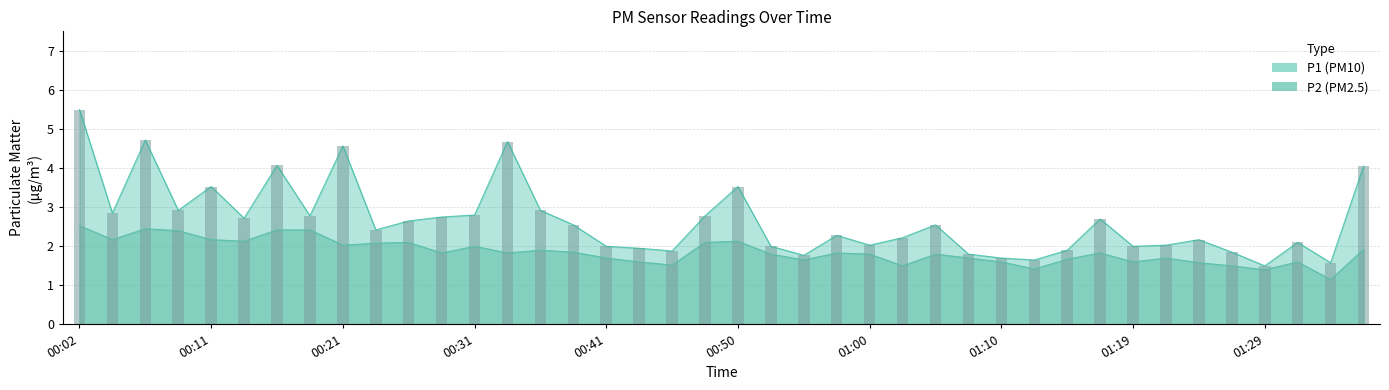

Reading left to right, extract all data points from this chart.

P1: 00:02=5.5	00:04=2.9	00:06=4.7	00:09=2.9	00:11=3.5	00:14=2.7	00:16=4.1	00:19=2.8	00:21=4.6	00:23=2.4	00:26=2.6	00:28=2.8	00:31=2.8	00:33=4.7	00:36=2.9	00:38=2.5	00:41=2.0	00:43=1.9	00:45=1.9	00:48=2.8	00:50=3.5	00:53=2.0	00:55=1.8	00:58=2.3	01:00=2.0	01:02=2.2	01:05=2.5	01:07=1.8	01:10=1.7	01:12=1.6	01:15=1.9	01:17=2.7	01:19=2.0	01:22=2.0	01:24=2.2	01:27=1.9	01:29=1.5	01:32=2.1	01:34=1.6	01:36=4.0
P2: 00:02=2.5	00:04=2.2	00:06=2.5	00:09=2.4	00:11=2.2	00:14=2.1	00:16=2.4	00:19=2.4	00:21=2.0	00:23=2.1	00:26=2.1	00:28=1.8	00:31=2.0	00:33=1.8	00:36=1.9	00:38=1.9	00:41=1.7	00:43=1.6	00:45=1.5	00:48=2.1	00:50=2.1	00:53=1.8	00:55=1.6	00:58=1.8	01:00=1.8	01:02=1.5	01:05=1.8	01:07=1.7	01:10=1.6	01:12=1.4	01:15=1.7	01:17=1.8	01:19=1.6	01:22=1.7	01:24=1.6	01:27=1.5	01:29=1.4	01:32=1.6	01:34=1.1	01:36=1.9